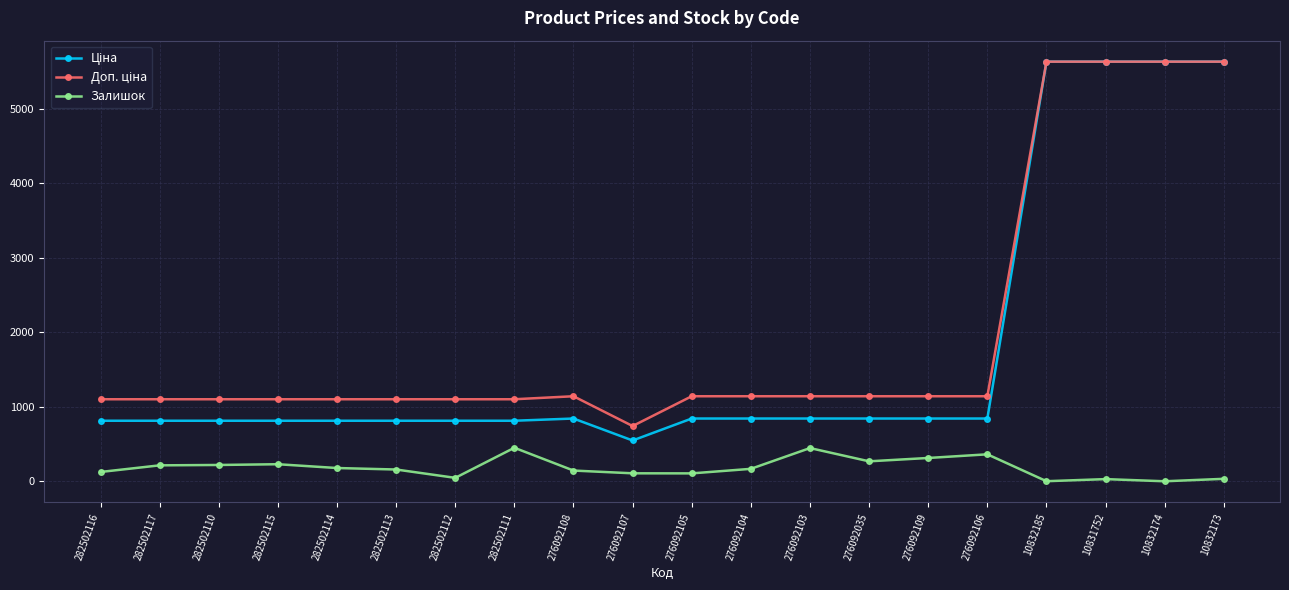

The Залишок series shows 46.0 at 282502112. True or false?

True